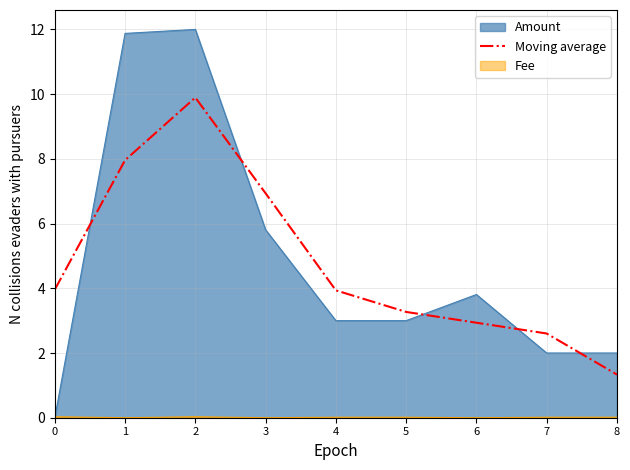

True or false: the data has more than 2 interior local peaks.

False